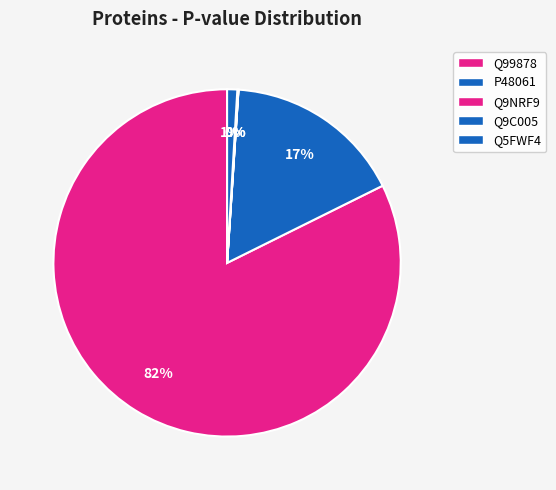

How many slices are in this pie chart?

5